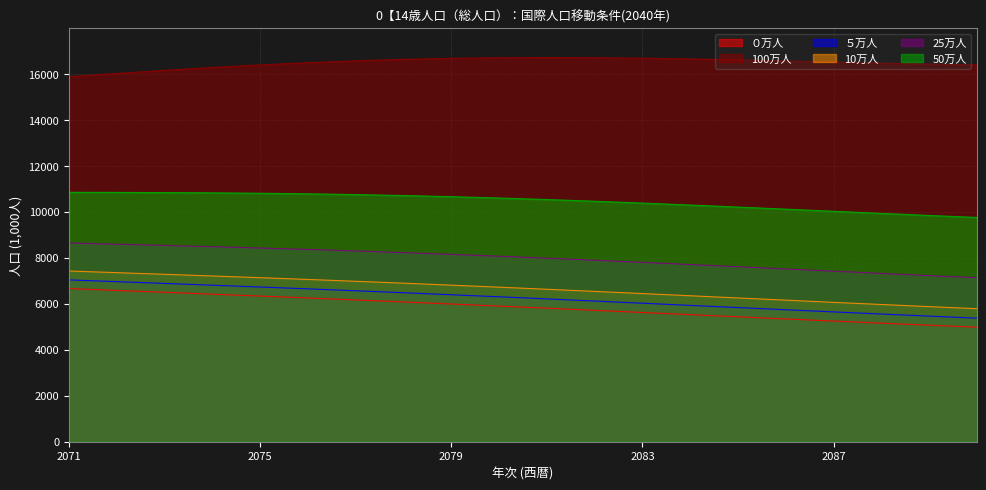

Which series changed the most between 2073 and 2081?

０万人